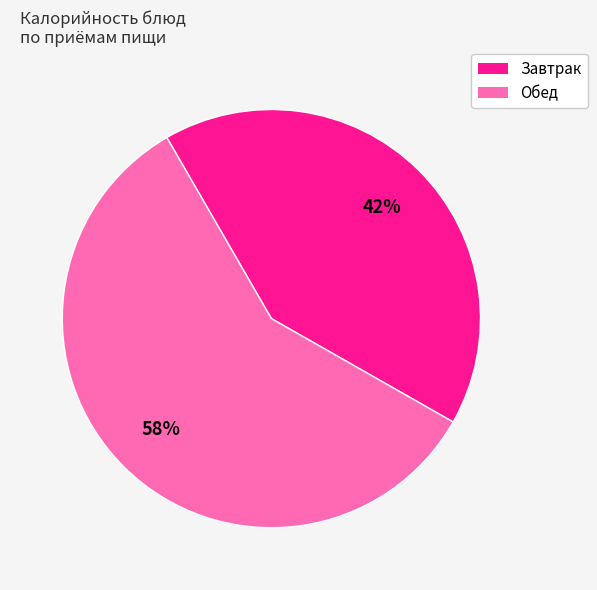

What is the largest slice in the pie chart?

Обед